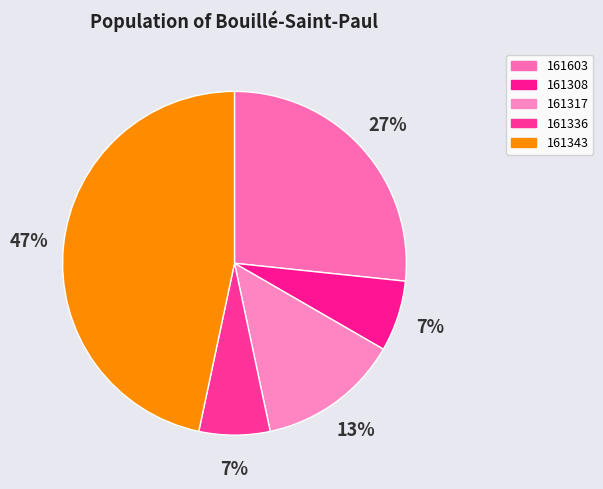

To the nearest percent, what is the difference between the largest and smallest slice percentages?

40%